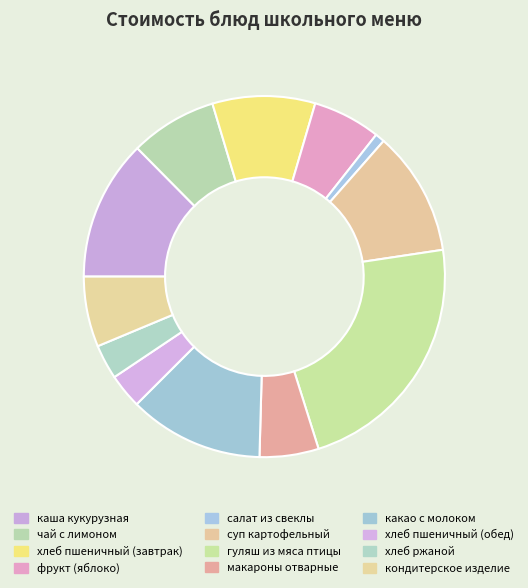

Count the number of slices in the pie.

12